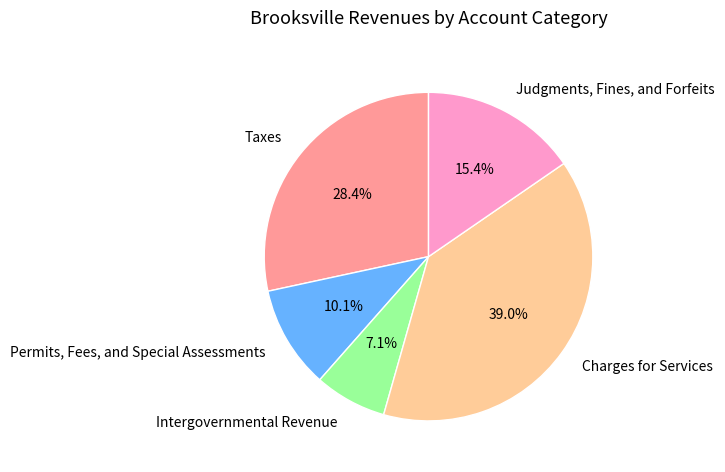

Is Charges for Services the majority of the pie?

No